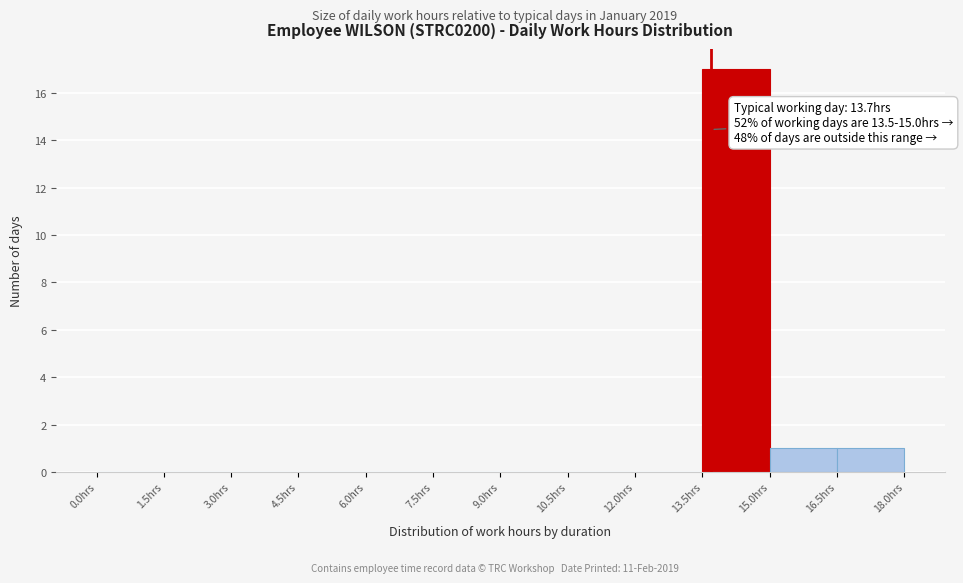

Over which range of the x-axis is the bar tallest?

13.5 to 15.0